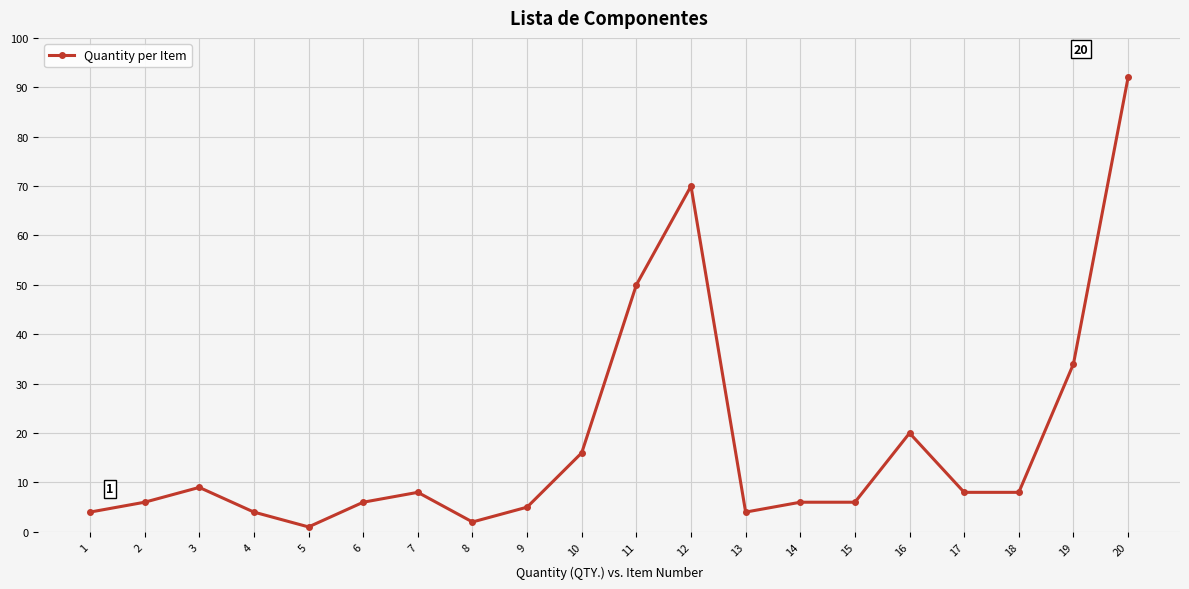

What is the difference between the maximum and second lowest values?

90